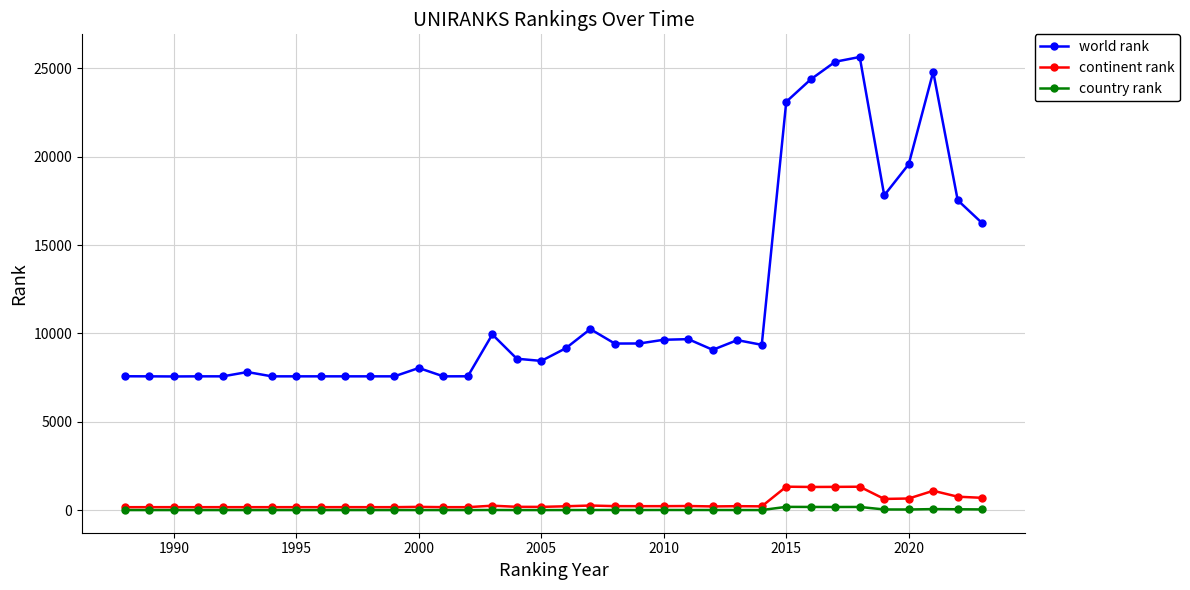

List the series in order of their peak value, lowest first.

country rank, continent rank, world rank